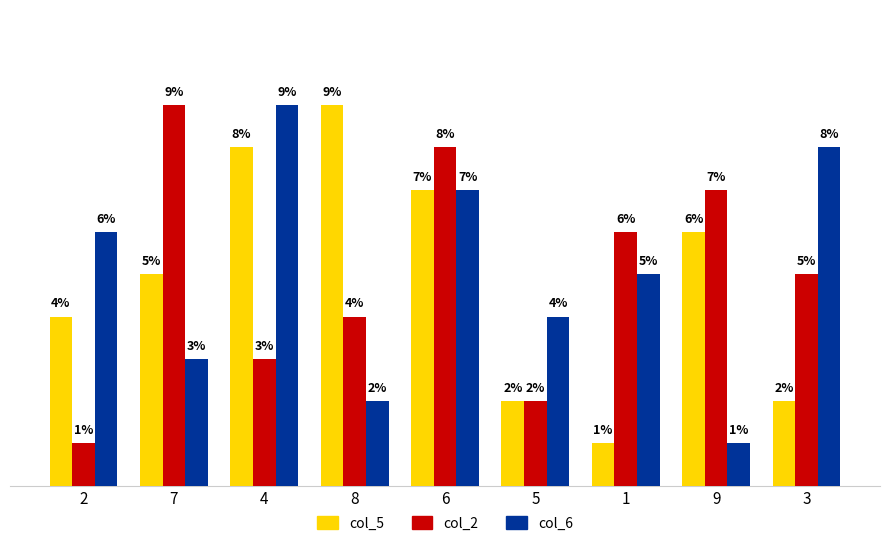

Rank the categories by col_2 value from lowest to highest.

2, 5, 4, 8, 3, 1, 9, 6, 7